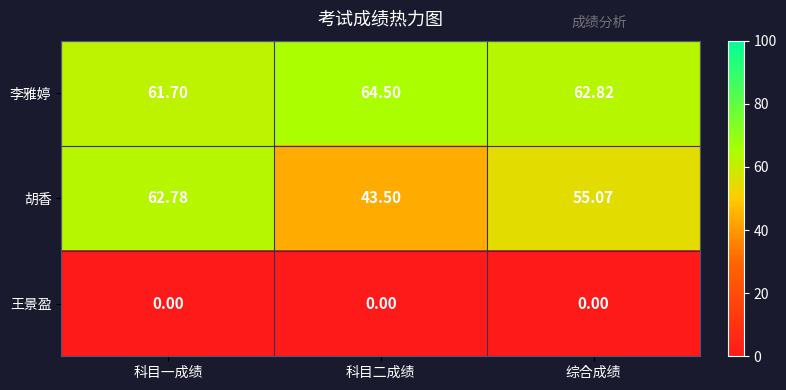

At which category is the sum across all series the highest?

科目一成绩